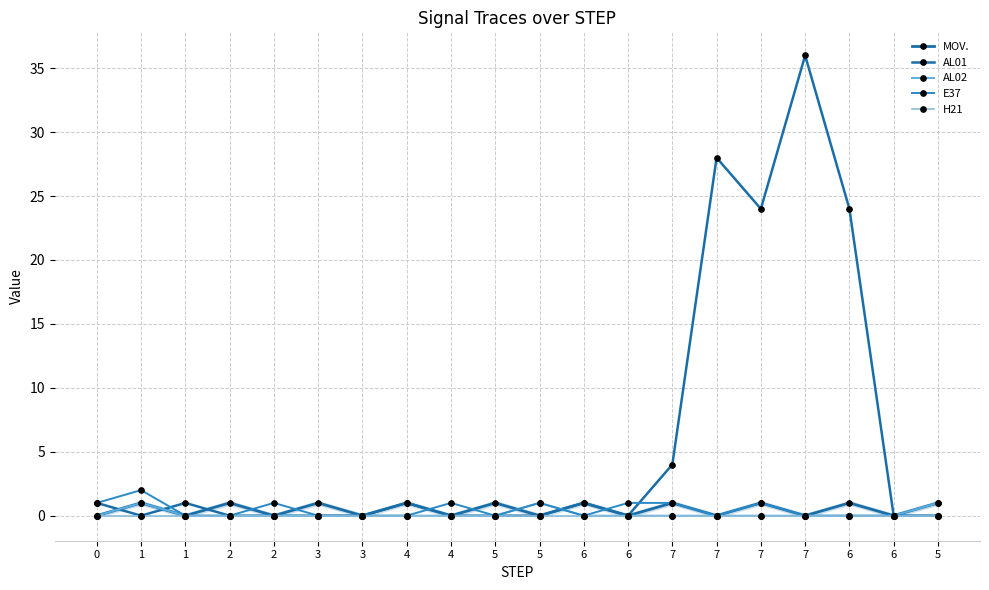

Reading left to right, what are all the values shown in this chart?

MOV.: 0	1	0	1	0	1	0	1	0	1	0	1	0	1	0	1	0	1	0	1
AL01: 1	0	1	0	0	0	0	1	0	0	0	1	0	4	28	24	36	24	0	0
AL02: 0	1	0	0	0	0	0	0	0	0	1	0	0	0	0	0	0	0	0	1
E37: 1	2	0	0	1	0	0	0	1	0	1	0	1	1	0	1	0	0	0	0
H21: 0	0	0	0	0	0	0	0	0	0	0	0	0	0	0	0	0	0	0	0